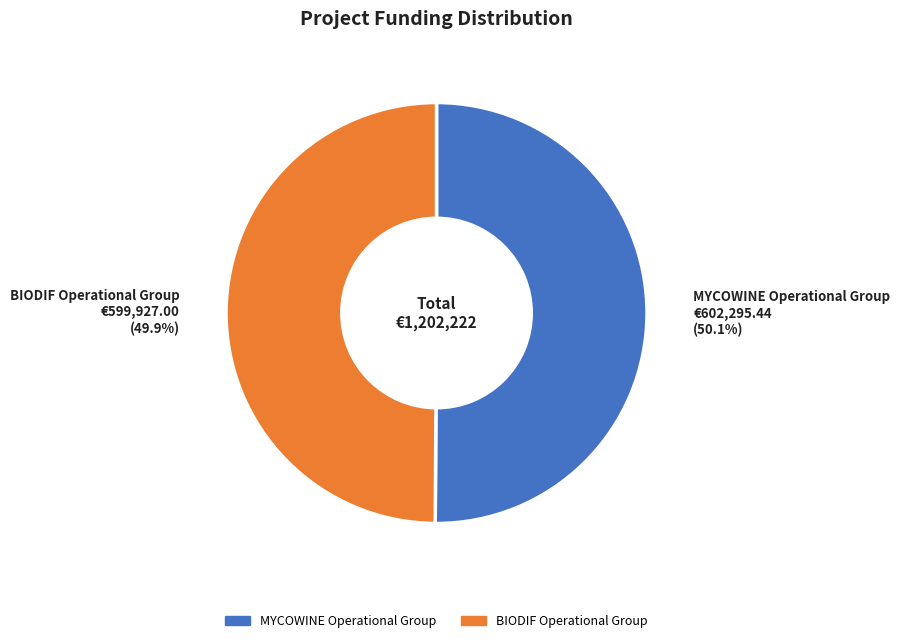

To the nearest percent, what percentage of the pie is BIODIF Operational Group?

50%